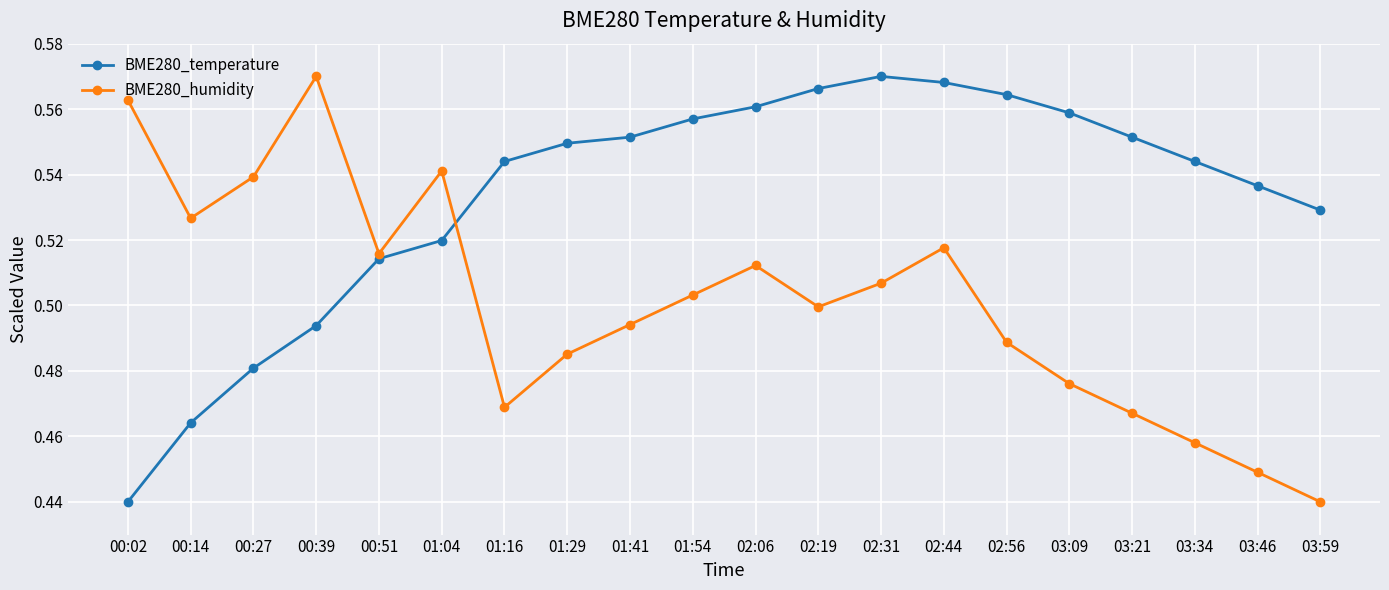

How many interior local peaks does the BME280_humidity series have?

4